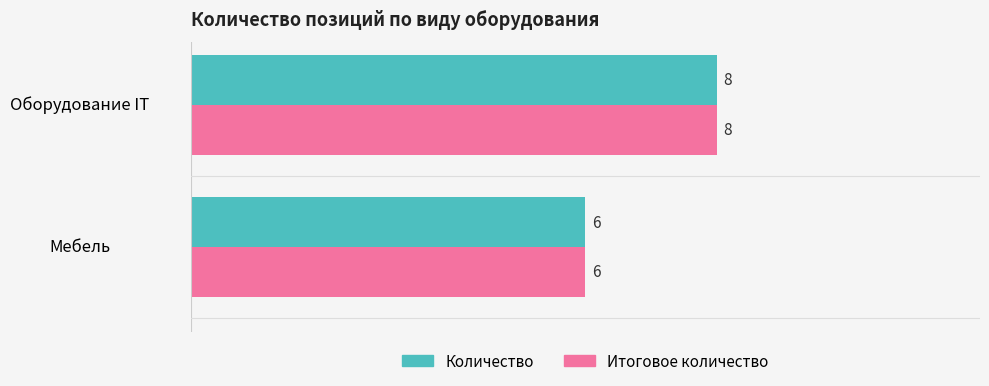

What is the total value across all series at Мебель?

12